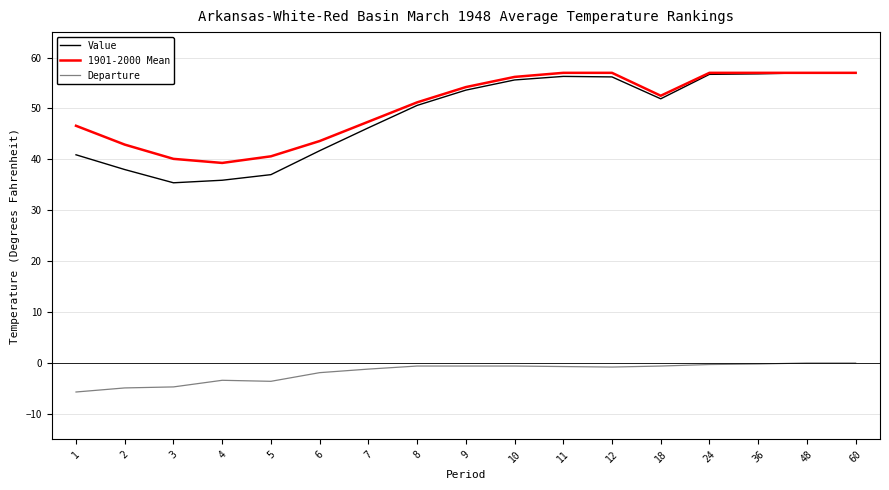

Which series has the widest spread of values?

Value